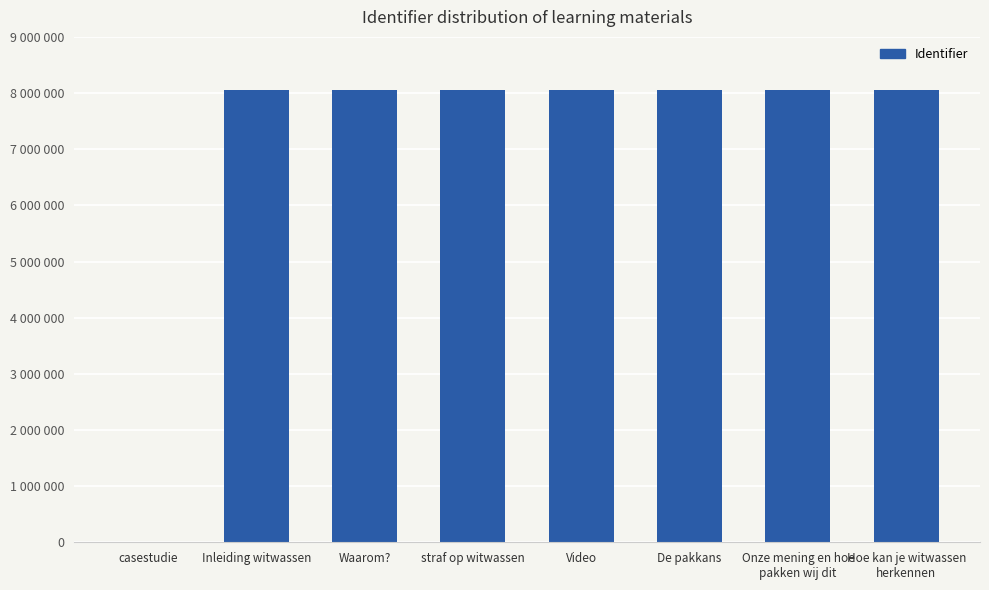

What is the change in value from straf op witwassen to Onze mening en hoe
pakken wij dit?

+8982